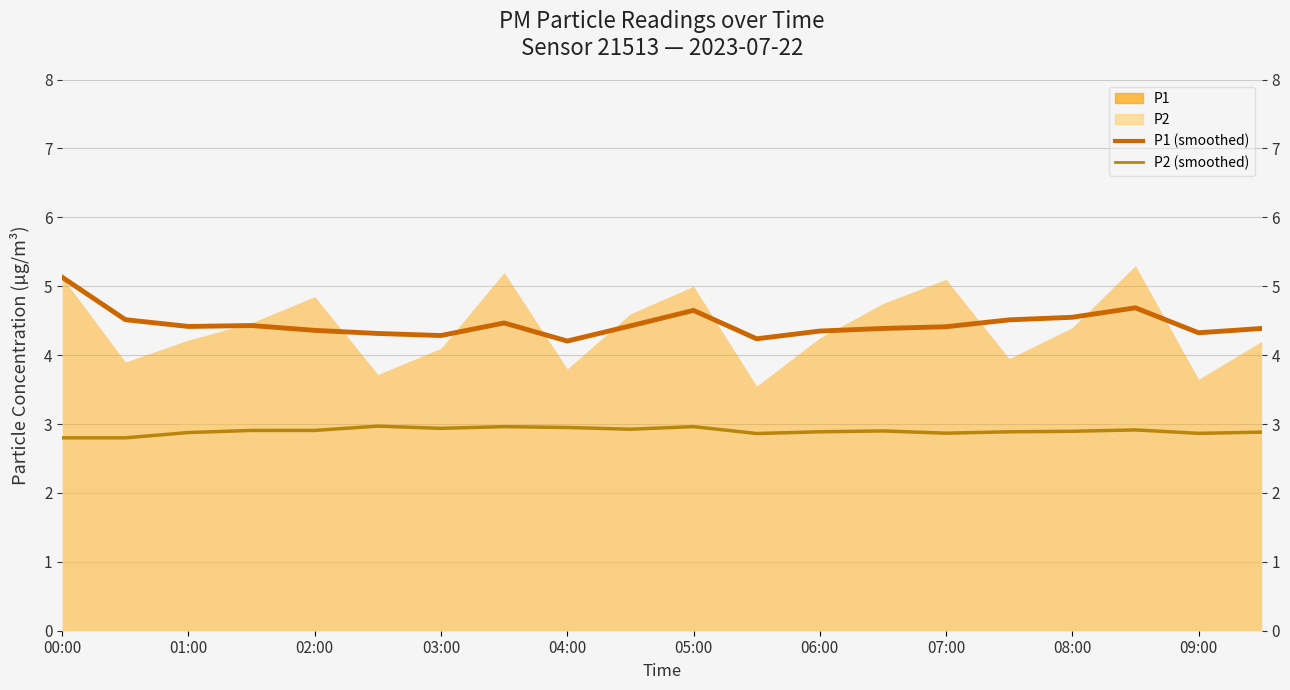

In P1 (smoothed), how many points are lower than both neighbors (excluding endpoints)?

5